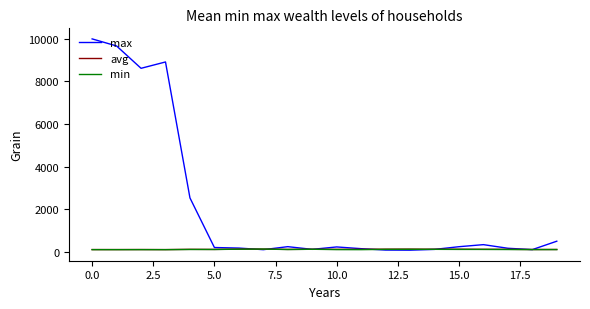

Which series has the largest range (max minus min)?

max